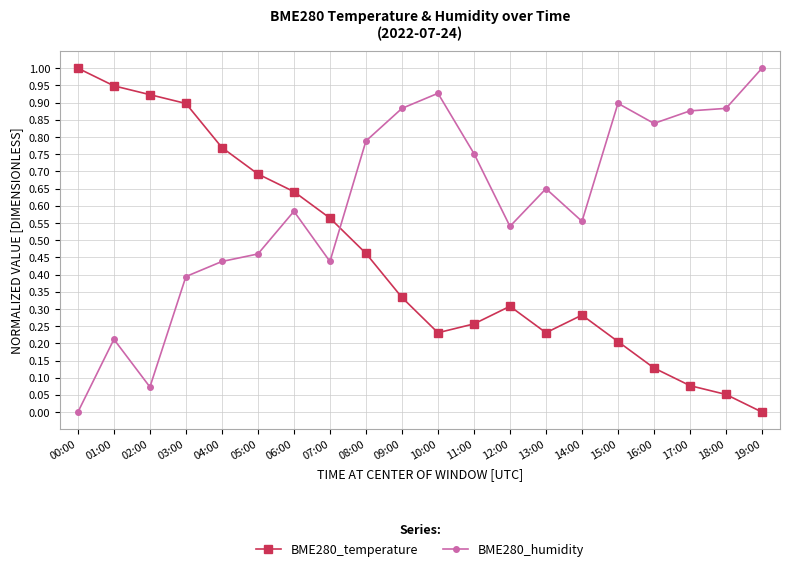

What is the total value across all series at 11:00?

1.0